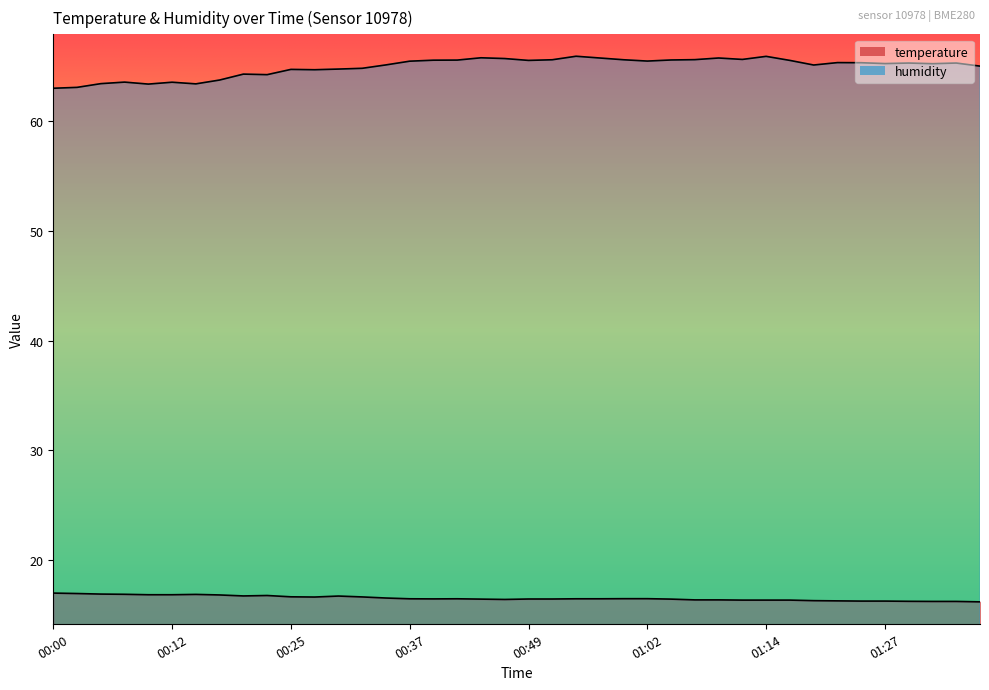

What is the difference between the second highest and minimum values in the temperature series?

0.8